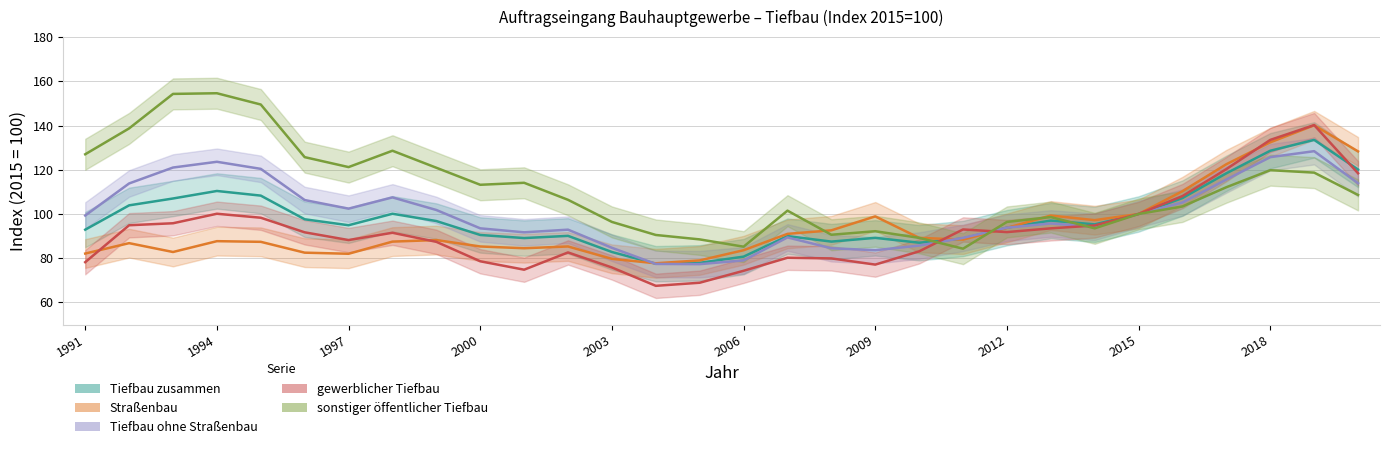

How many values in the Tiefbau zusammen series exceed 95?

15